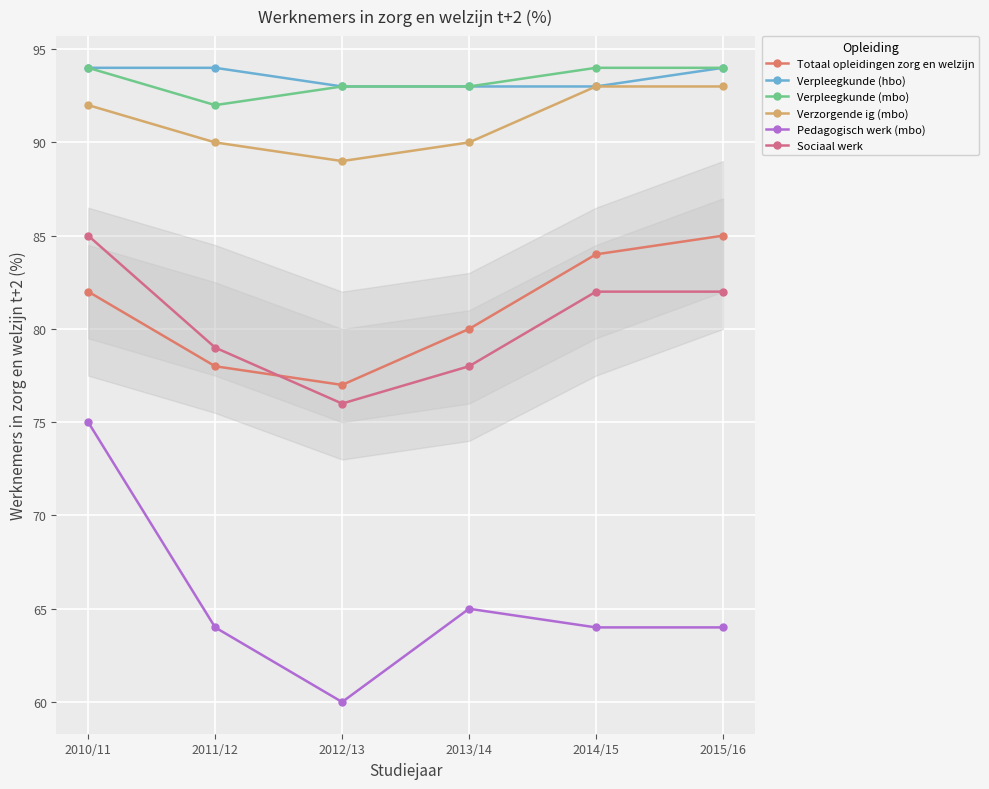

Where is Verpleegkunde (mbo) nearest to the value 93?

2012/13